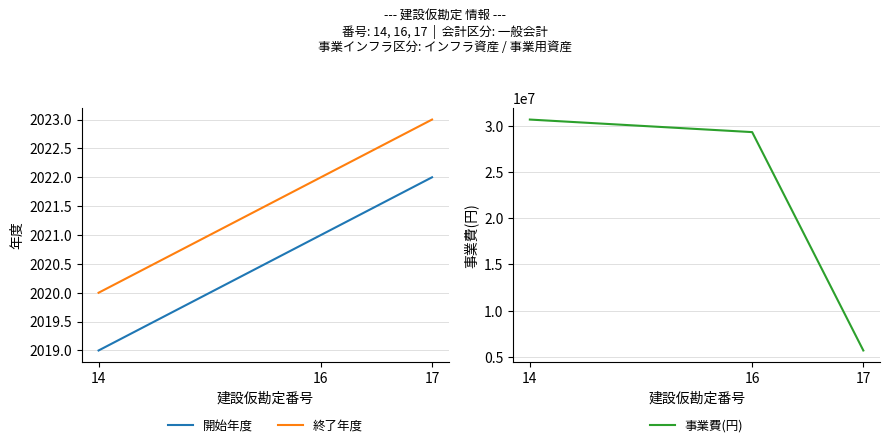

What is the difference between the highest and lowest values at 16?

29320679